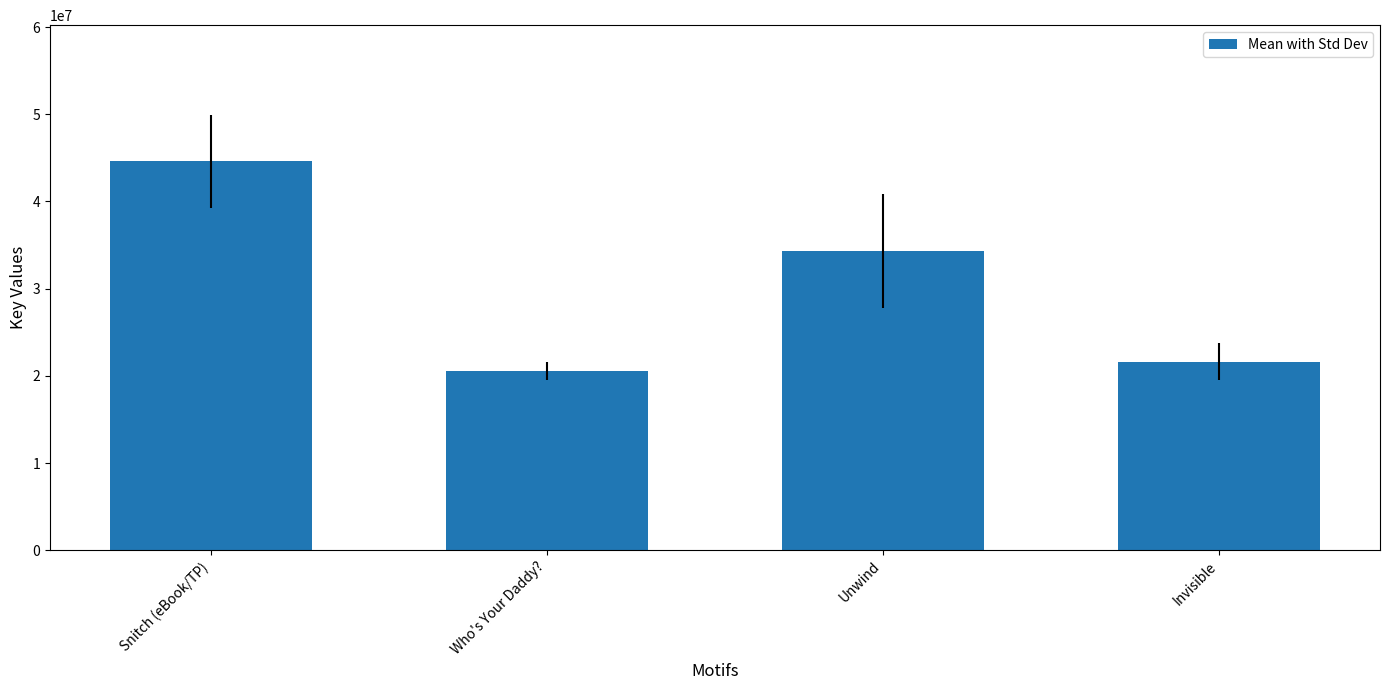

Is it true that the value at Snitch (eBook/TP) is 74263544?

False